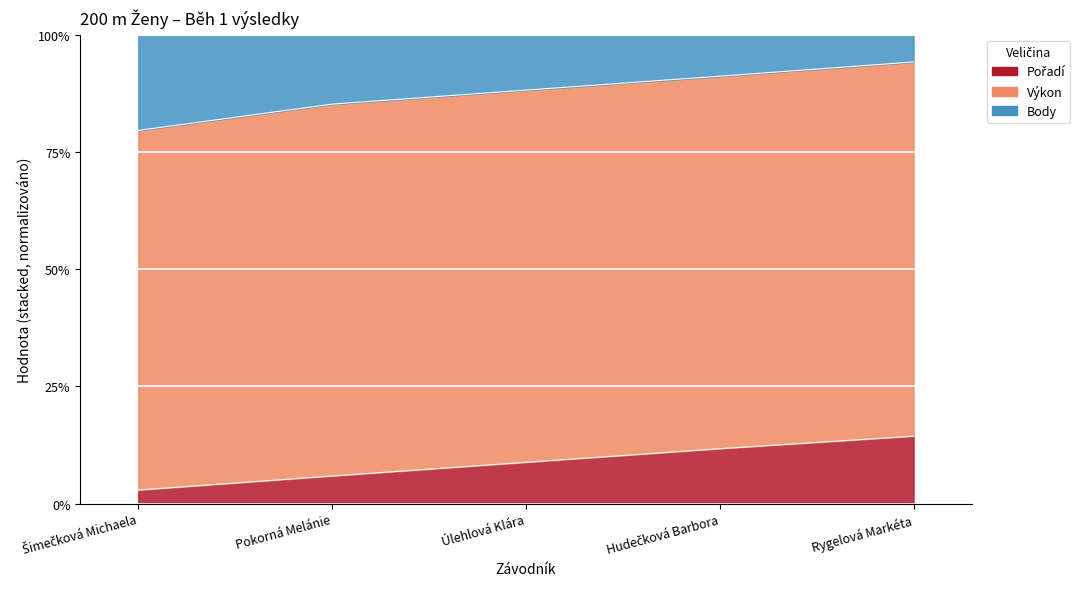

Which series has the widest spread of values?

Body